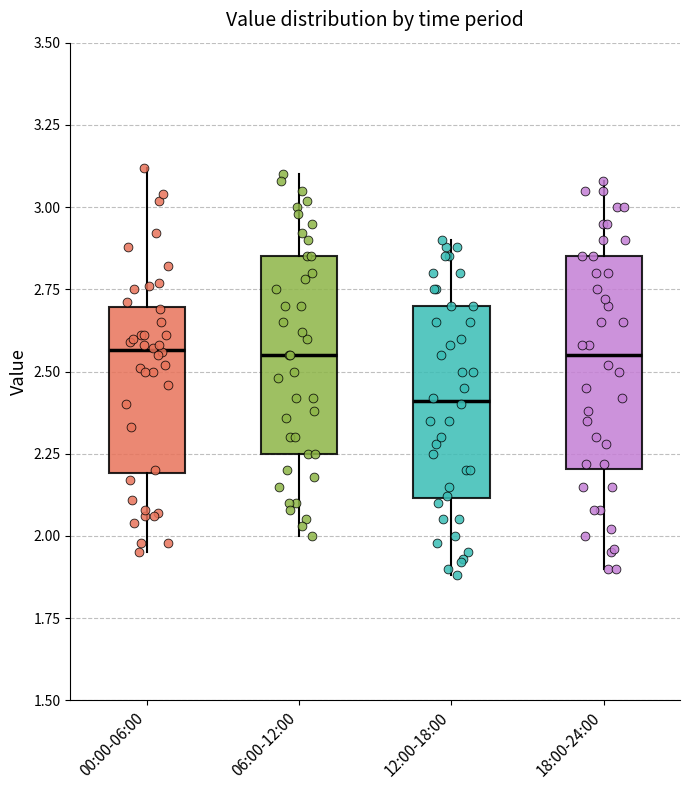

Where does the upper whisker of the box for 18:00-24:00 end on the y-axis? The values are not printed on the chart, so give them approximately, as read against the axis.

3.10